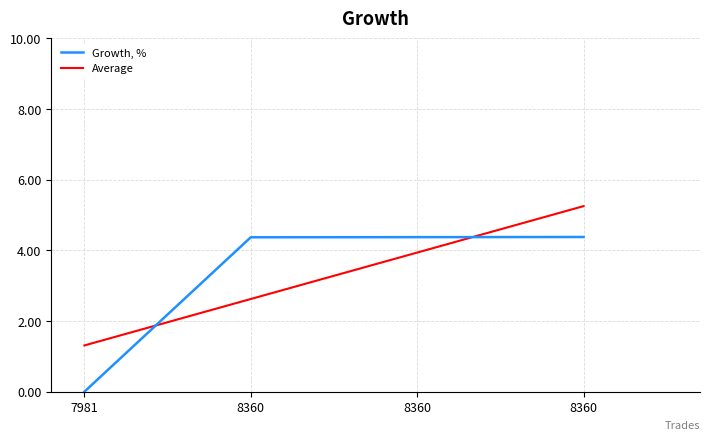

List the labels in order of value, smallest first.

7981, 8360, 8360, 8360